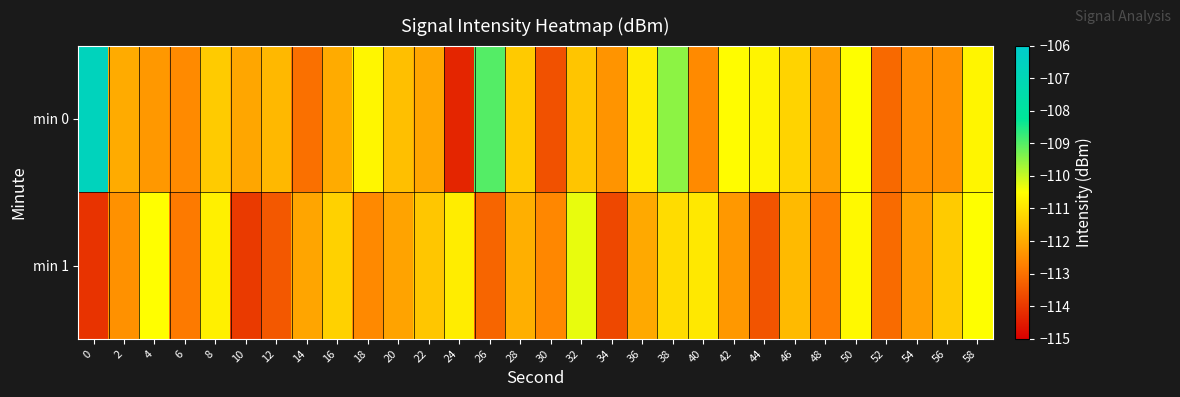

Which series changed the most between 38 and 56?

min 0